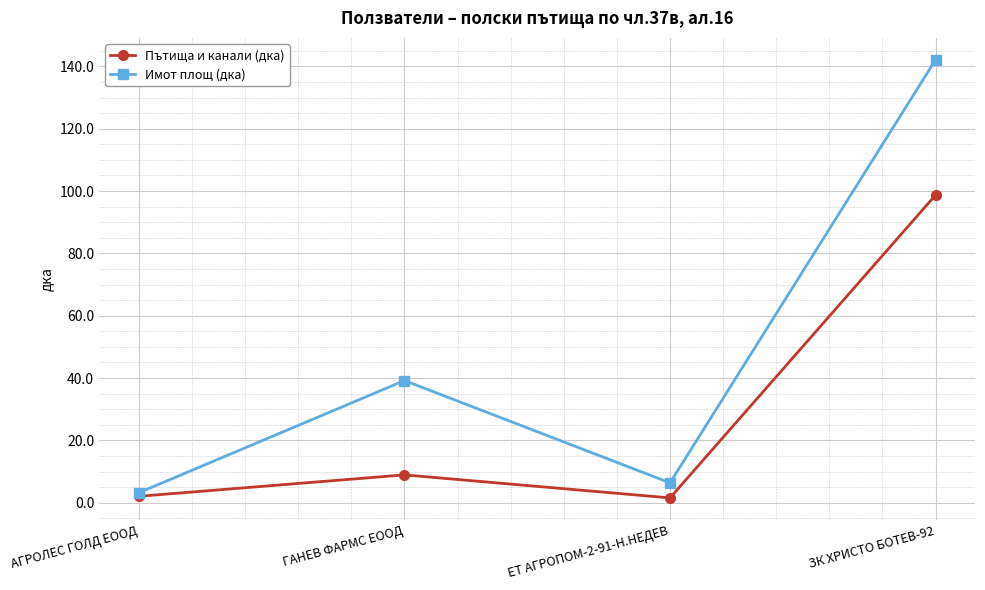

What is the value of the Имот площ (дка) point at the 2nd from the left?

39.2